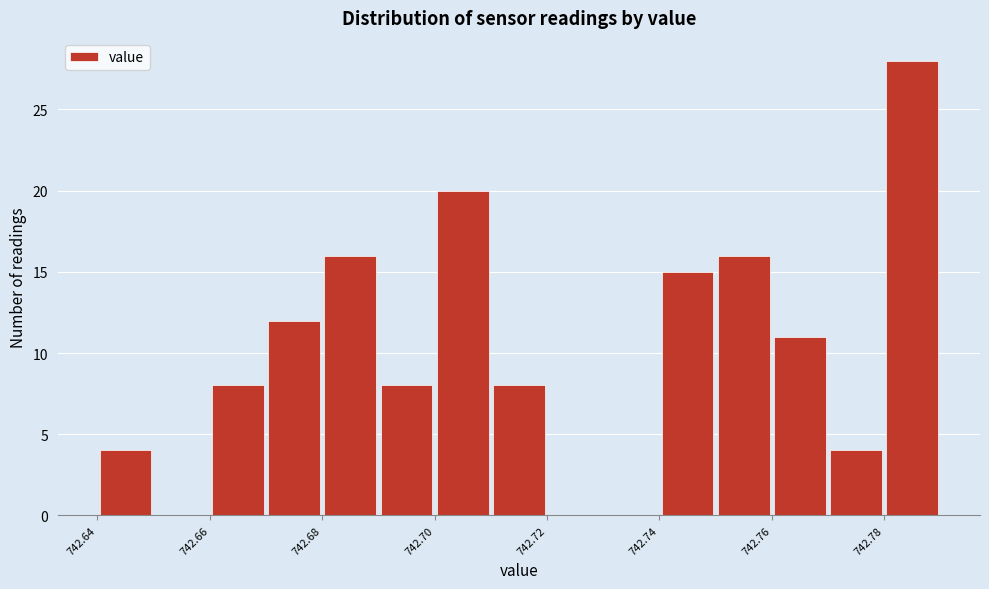

How tall is the bar that spans 742.67 to 742.68 on the x-axis? The values are not printed on the chart, so give them approximately, as read against the axis.

12